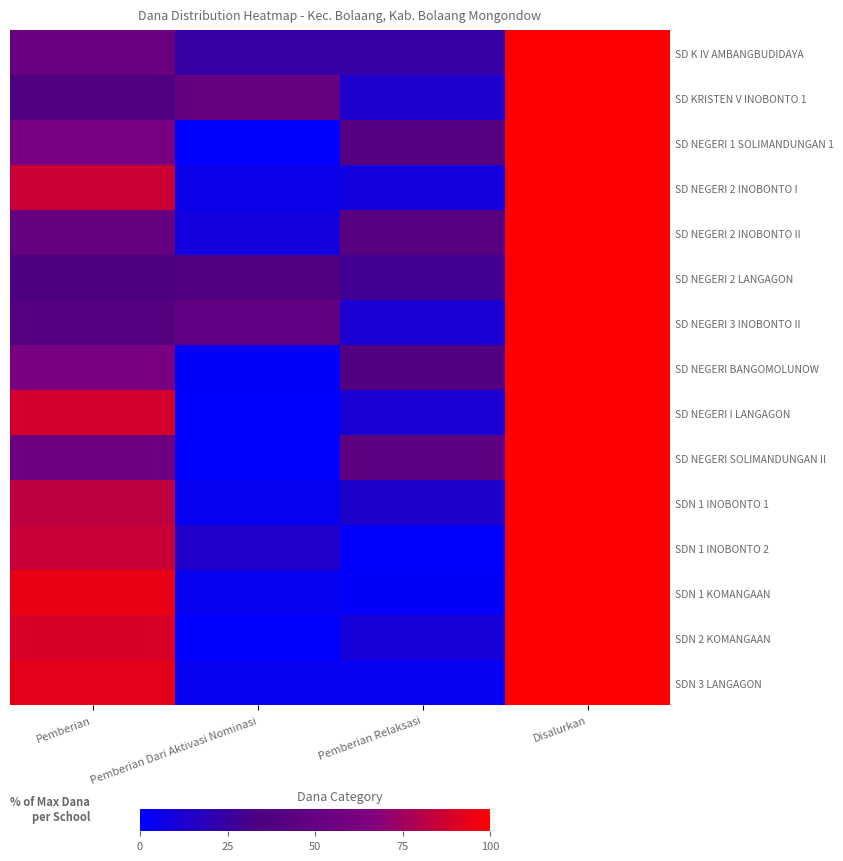

How many data points does each series have?

4